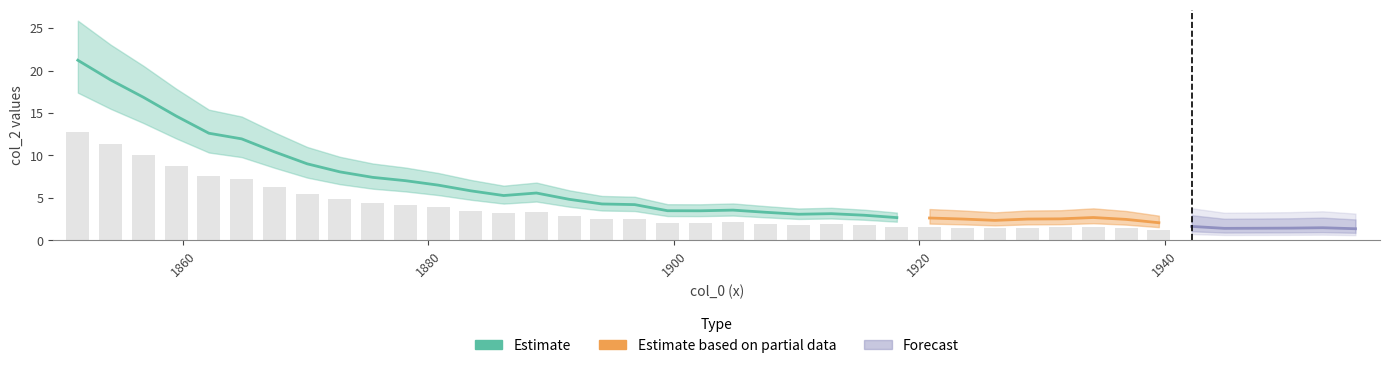

Is it true that the value at 16 is 4.3?

True